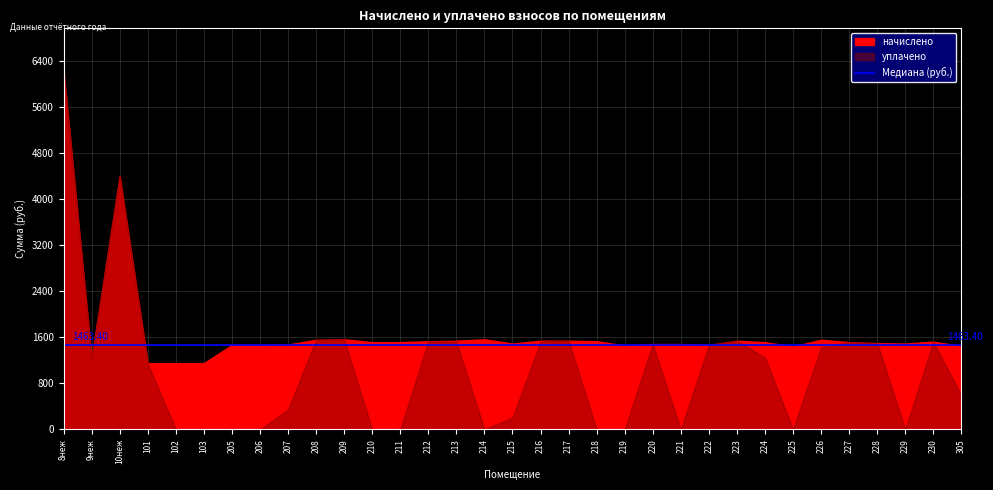

Reading left to right, list all the values displayed in this chart.

начислено: 6217.6	1240.2	4398.6	1149.2	1149.2	1149.2	1463.4	1463.4	1471.7	1554.4	1562.6	1513.1	1513.1	1529.6	1537.8	1562.6	1488.2	1537.8	1537.8	1529.6	1455.1	1480.0	1480.0	1463.4	1537.8	1513.1	1438.7	1554.4	1513.1	1496.5	1488.2	1521.4	1447.0
уплачено: 6217.6	1240.2	4398.6	1137.8	0.0	0.0	0.0	0.0	338.7	1554.4	1562.6	0.0	0.0	1529.6	1522.5	0.0	204.1	1522.5	1537.8	0.0	0.0	1480.0	0.0	1463.4	1537.8	1245.9	0.0	1424.8	1513.1	1496.5	0.0	1521.4	588.6